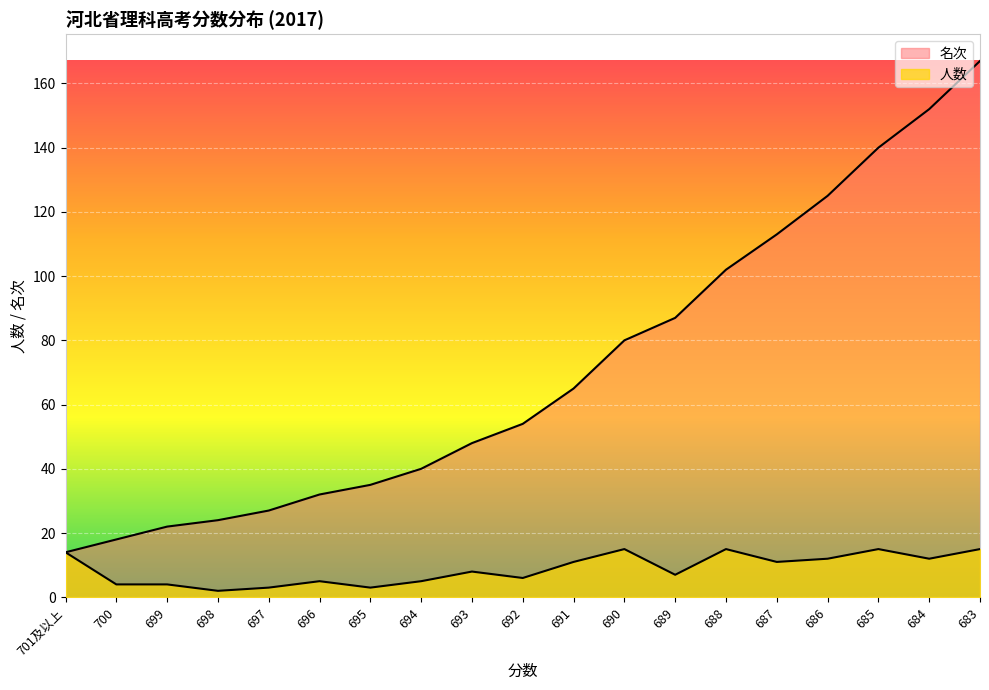

True or false: 名次 and 人数 intersect in this chart.

False